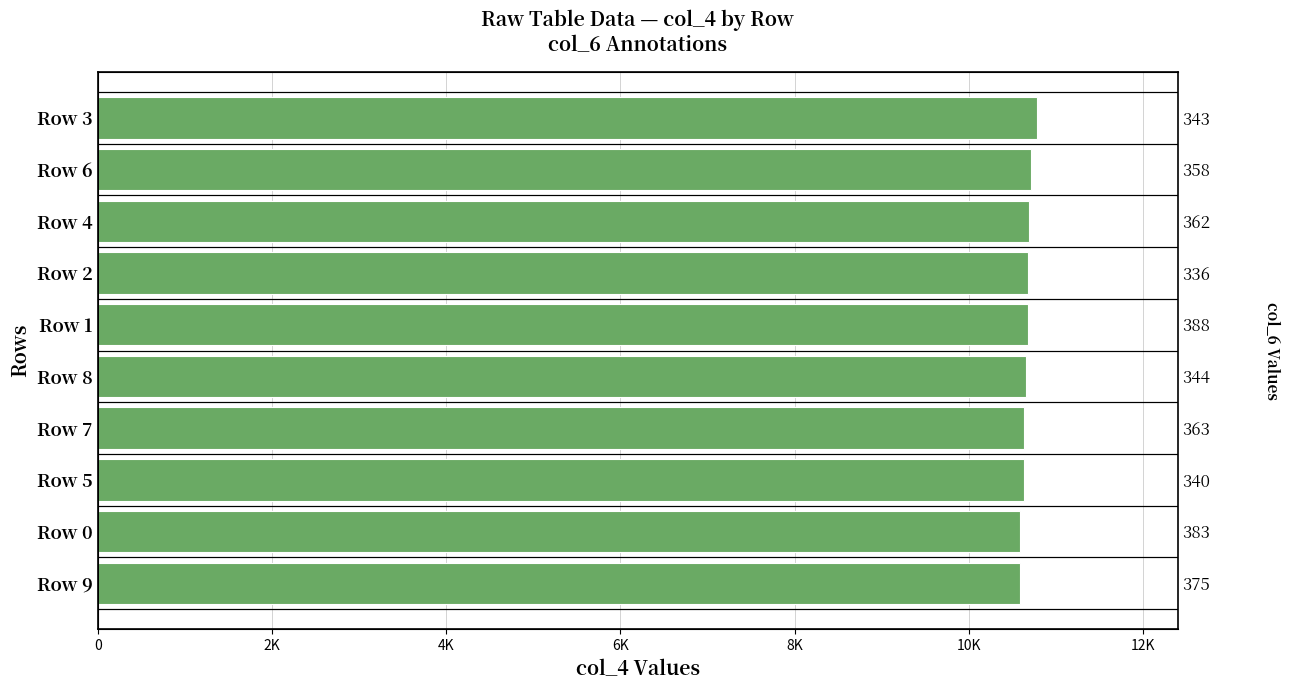

What is the value of the 6th bar from the left?

10674